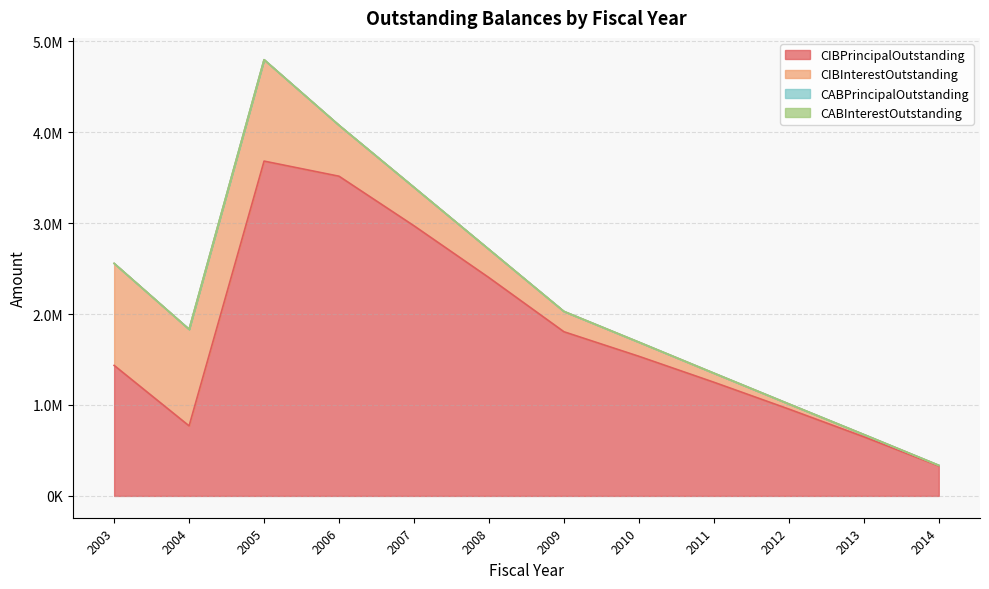

Reading left to right, transcribe all the data shown in this chart.

CIBPrincipalOutstanding: 2003=1435000.0	2004=770000.0	2005=3681296.8	2006=3515000.0	2007=2970000.0	2008=2400000.0	2009=1805000.0	2010=1535000.0	2011=1250000.0	2012=955000.0	2013=650000.0	2014=330000.0
CIBInterestOutstanding: 2003=1121346.2	2004=1062087.5	2005=1115048.2	2006=560081.2	2007=423072.5	2008=310523.1	2009=223530.0	2010=155548.8	2011=99850.0	2012=56446.2	2013=25217.5	2014=6352.5
CABPrincipalOutstanding: 2003=0.0	2004=0.0	2005=0.0	2006=0.0	2007=0.0	2008=0.0	2009=0.0	2010=0.0	2011=0.0	2012=0.0	2013=0.0	2014=0.0
CABInterestOutstanding: 2003=0.0	2004=0.0	2005=0.0	2006=0.0	2007=0.0	2008=0.0	2009=0.0	2010=0.0	2011=0.0	2012=0.0	2013=0.0	2014=0.0